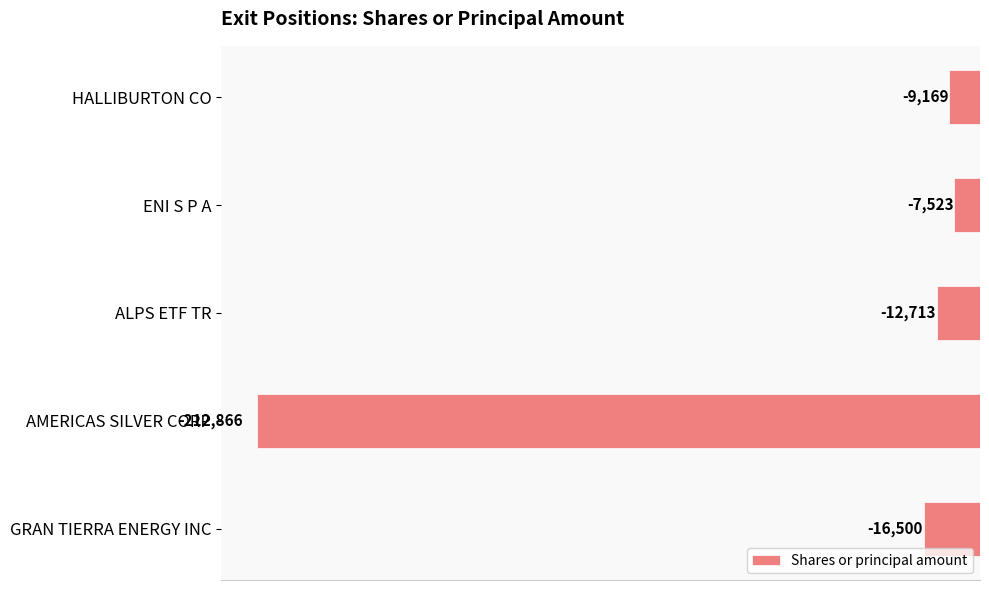

List the labels in order of value, largest first.

ENI S P A, HALLIBURTON CO, ALPS ETF TR, GRAN TIERRA ENERGY INC, AMERICAS SILVER CORP